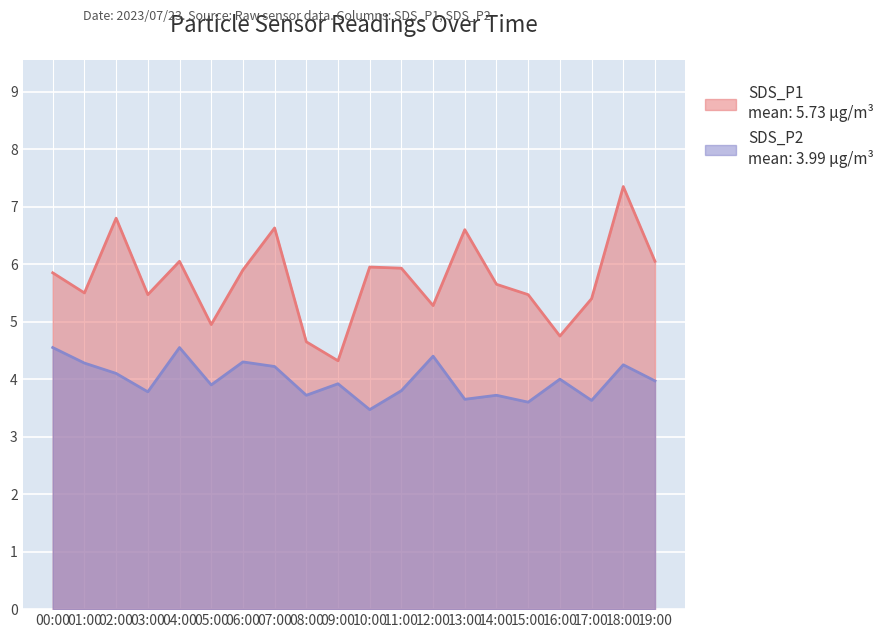

Does the chart display data point markers on the line(s)?

No